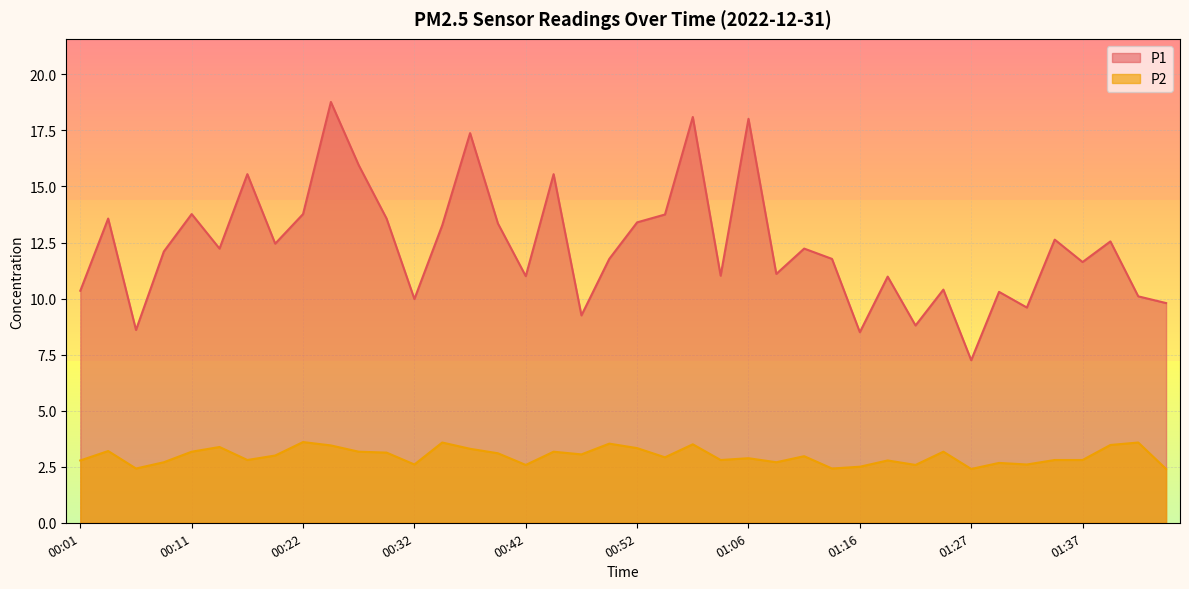

True or false: P2 and P1 cross at least once.

False